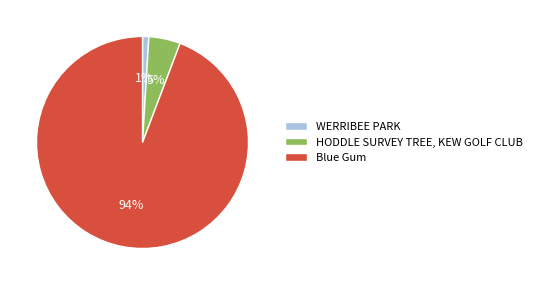

Count the number of slices in the pie.

3